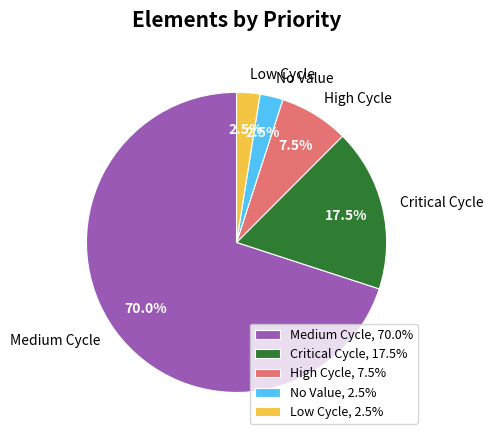

Count the number of slices in the pie.

5